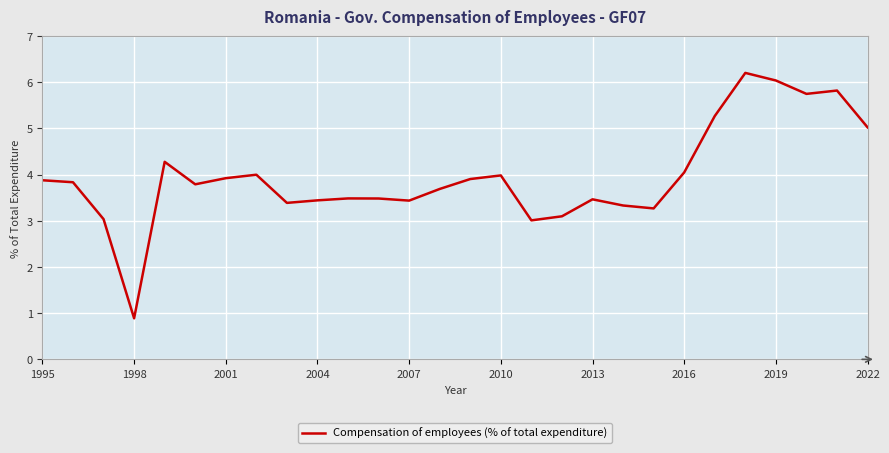

Count the number of data series in this chart.

1